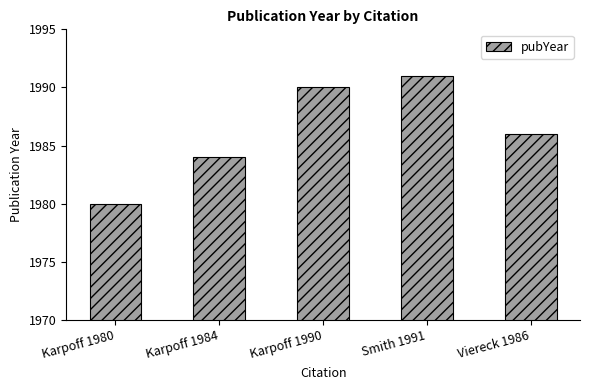

What is the change in value from Karpoff 1980 to Karpoff 1984?

+4